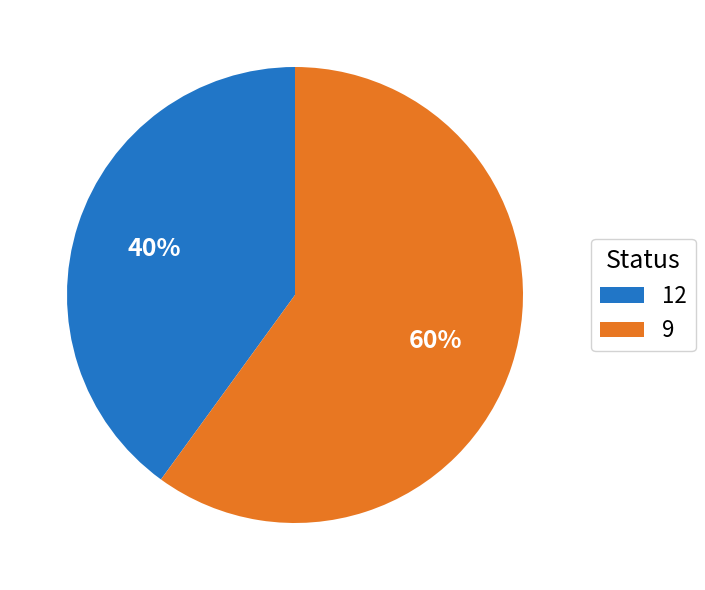

How many slices are in this pie chart?

2